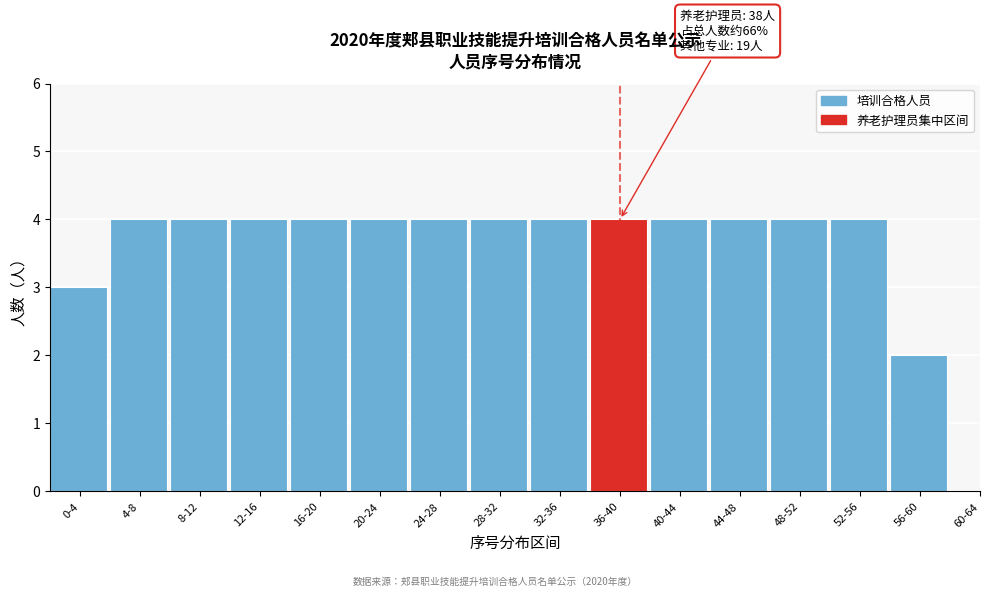

Reading left to right, list all the values displayed in this chart.

0-4=3	4-8=4	8-12=4	12-16=4	16-20=4	20-24=4	24-28=4	28-32=4	32-36=4	36-40=4	40-44=4	44-48=4	48-52=4	52-56=4	56-60=2	60-64=0